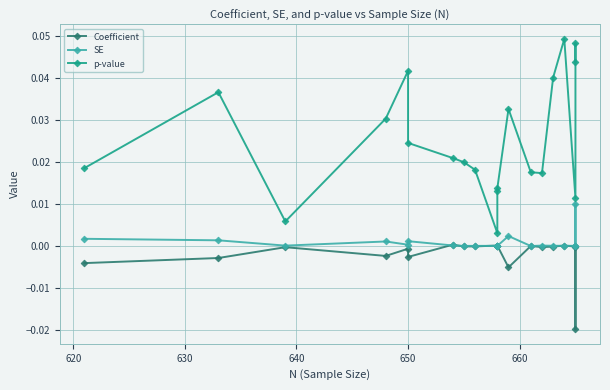

How many interior local valleys does the SE series have?

5